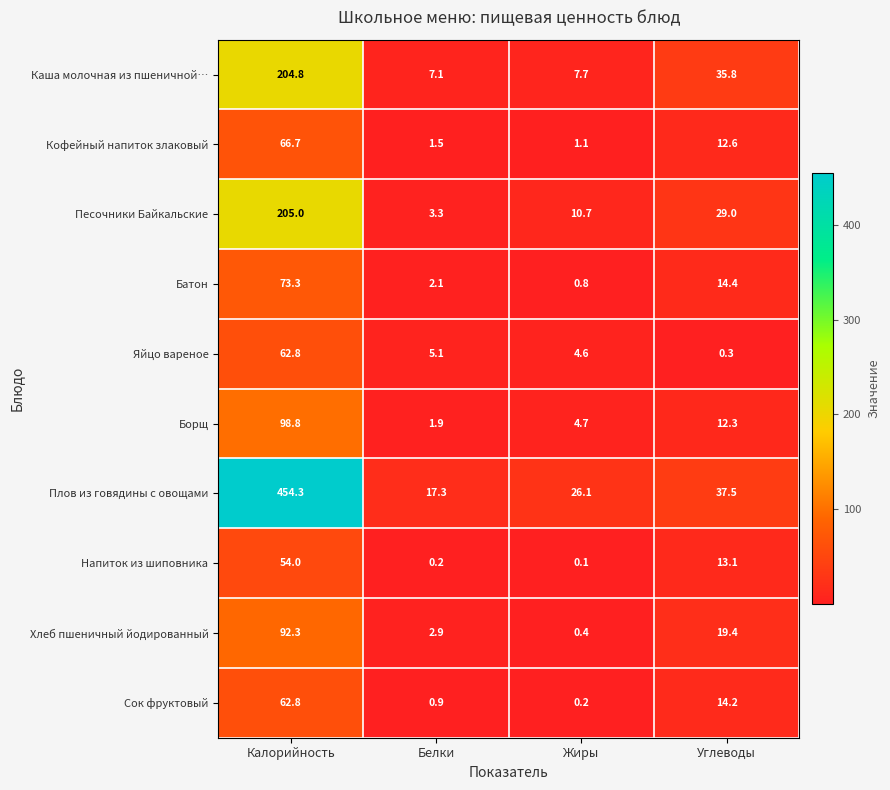

What is the sum of the Каша молочная из пшеничной… values at Жиры and Углеводы?

43.5